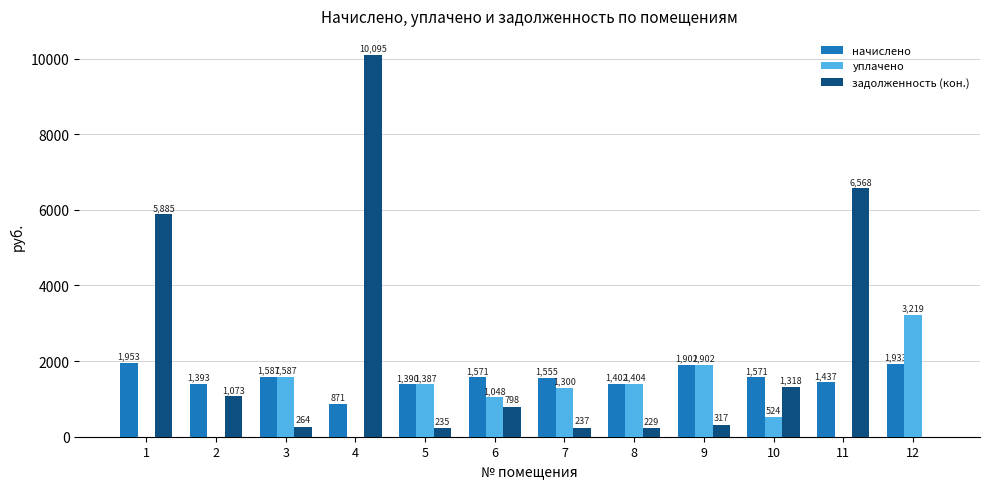

At which category is the sum across all series the highest?

4